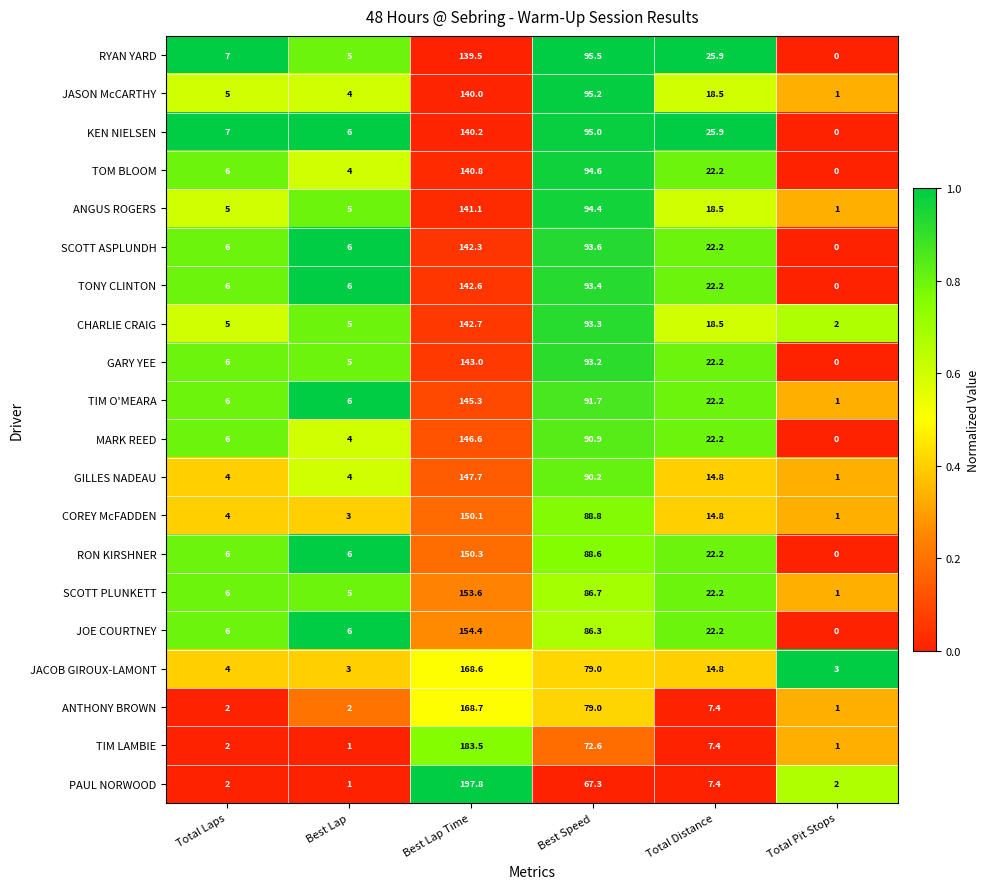

Which label corresponds to the largest value in the chart?

Best Lap Time